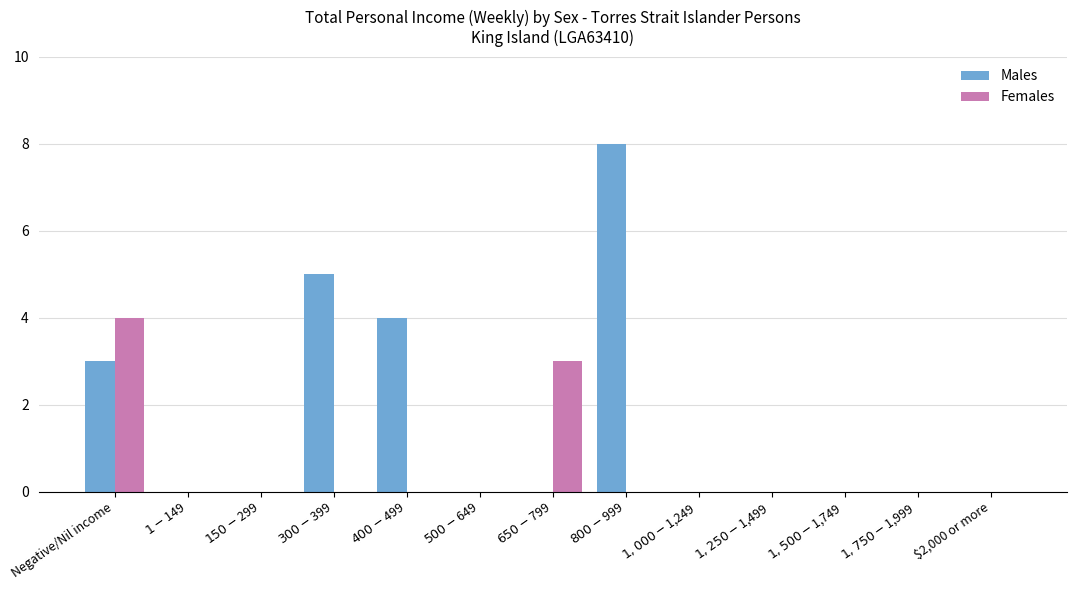

What is the maximum value shown in the chart?

8